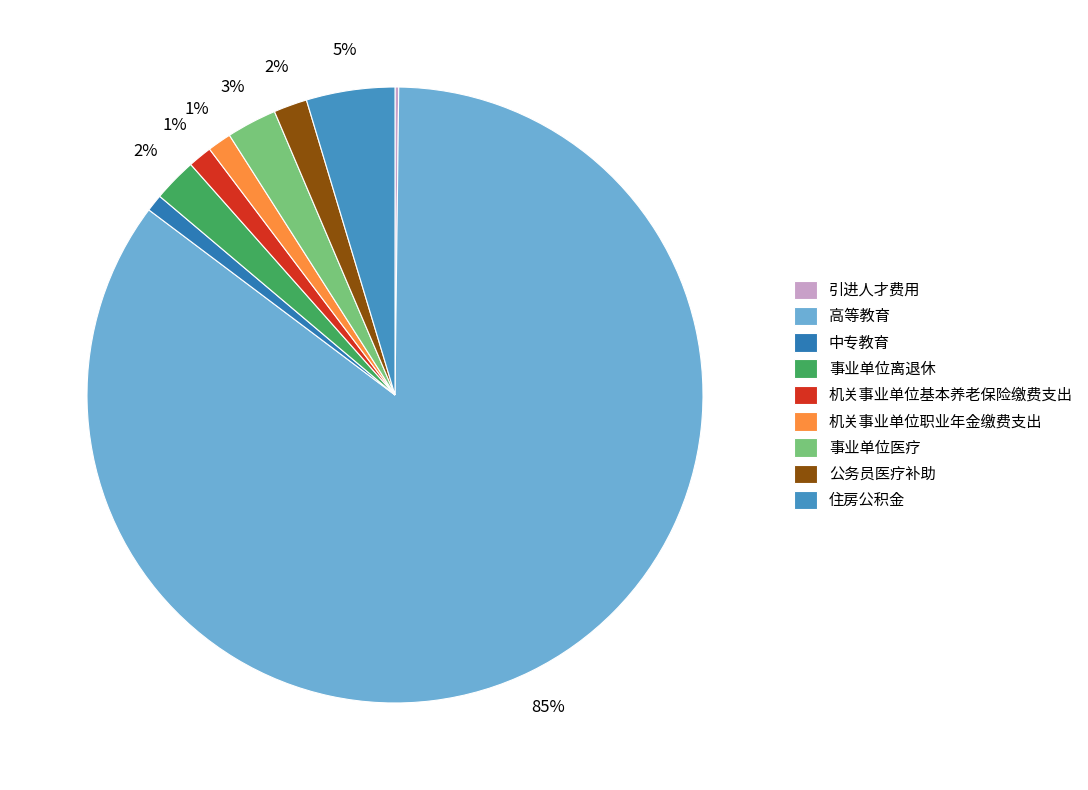

Which slice represents more than half of the pie?

高等教育